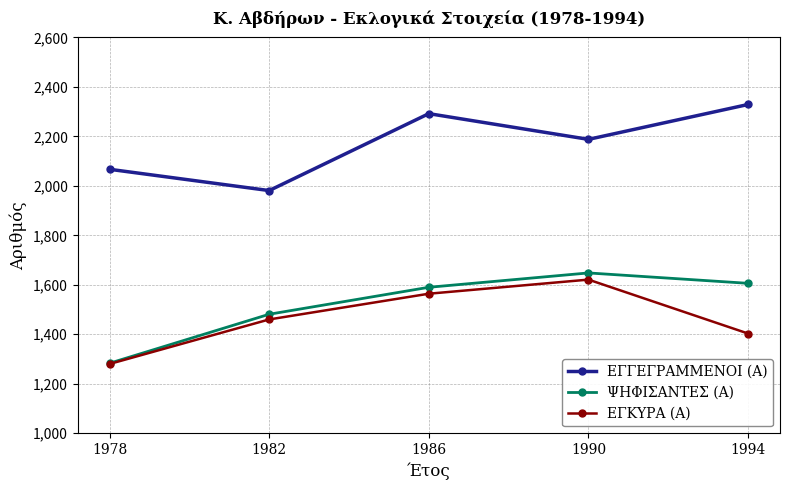

What is the total value across all series at 1990?

5457